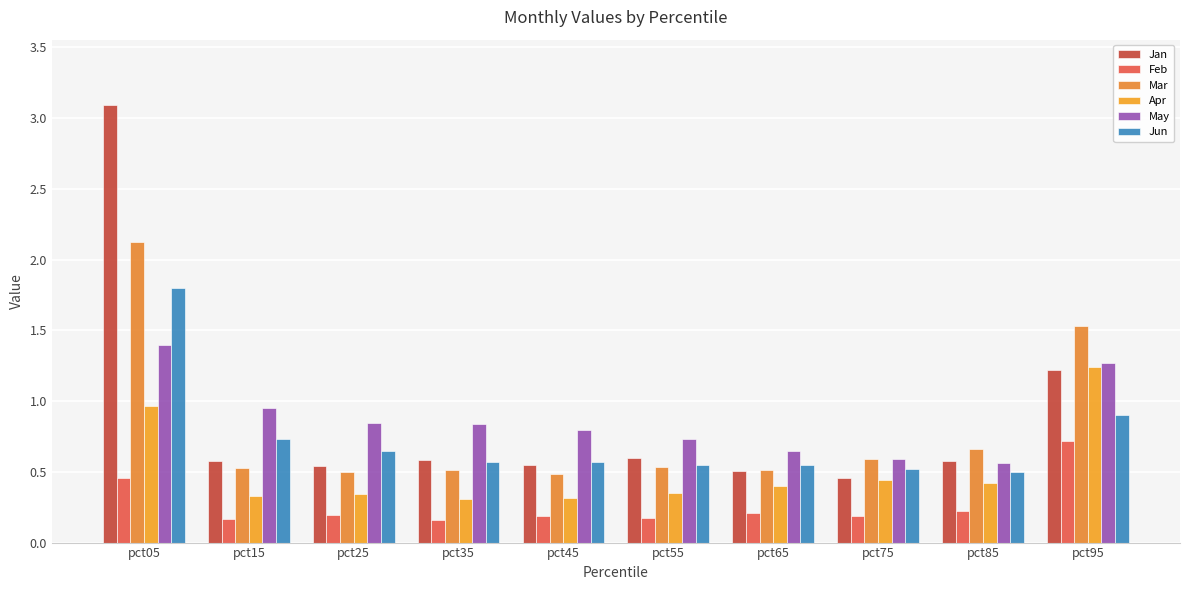

List the series in order of their peak value, highest first.

Jan, Mar, Jun, May, Apr, Feb